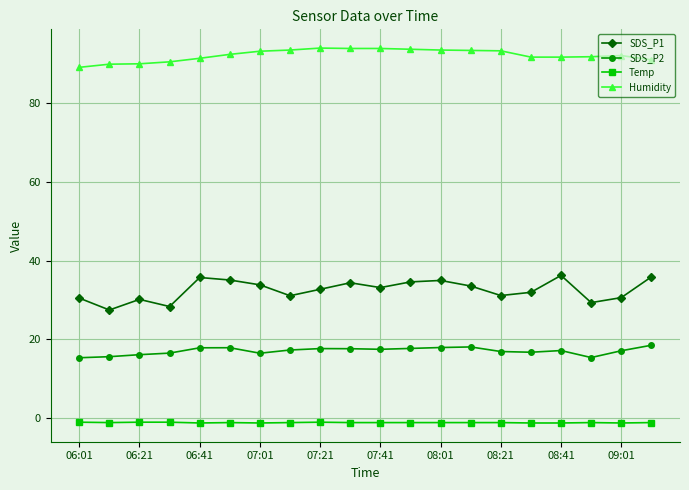

What is the value of the SDS_P1 point at the 18th from the left?

29.3